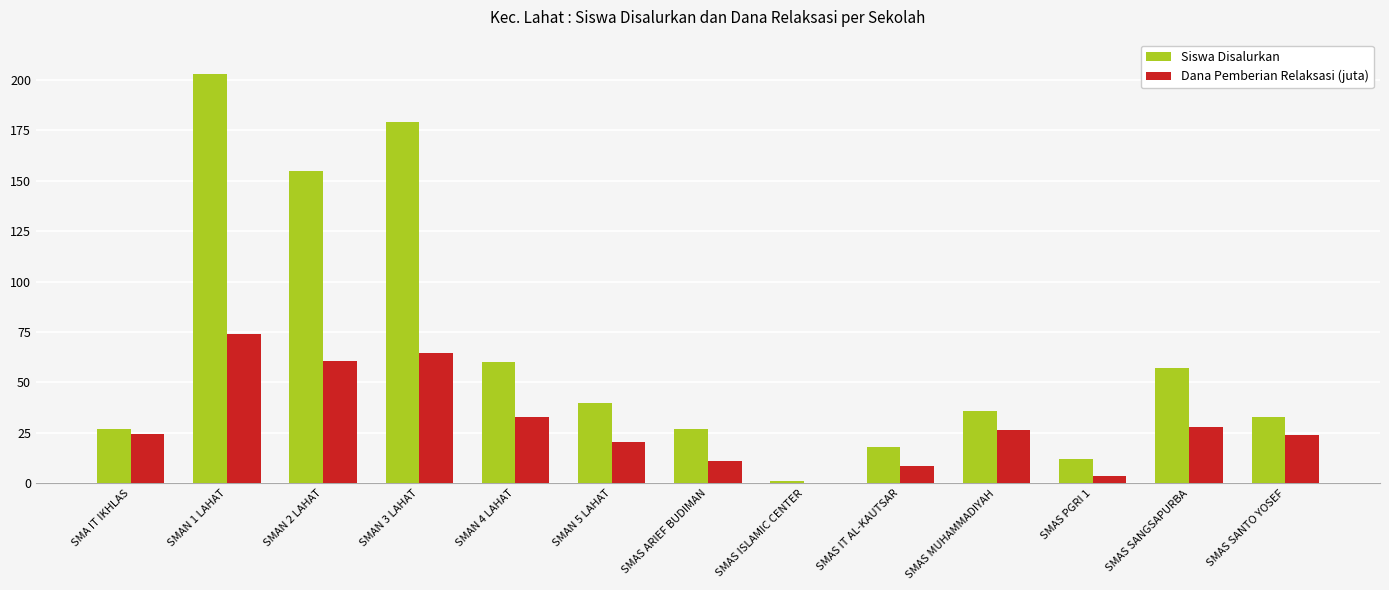

What is the greatest value displayed?

203.0